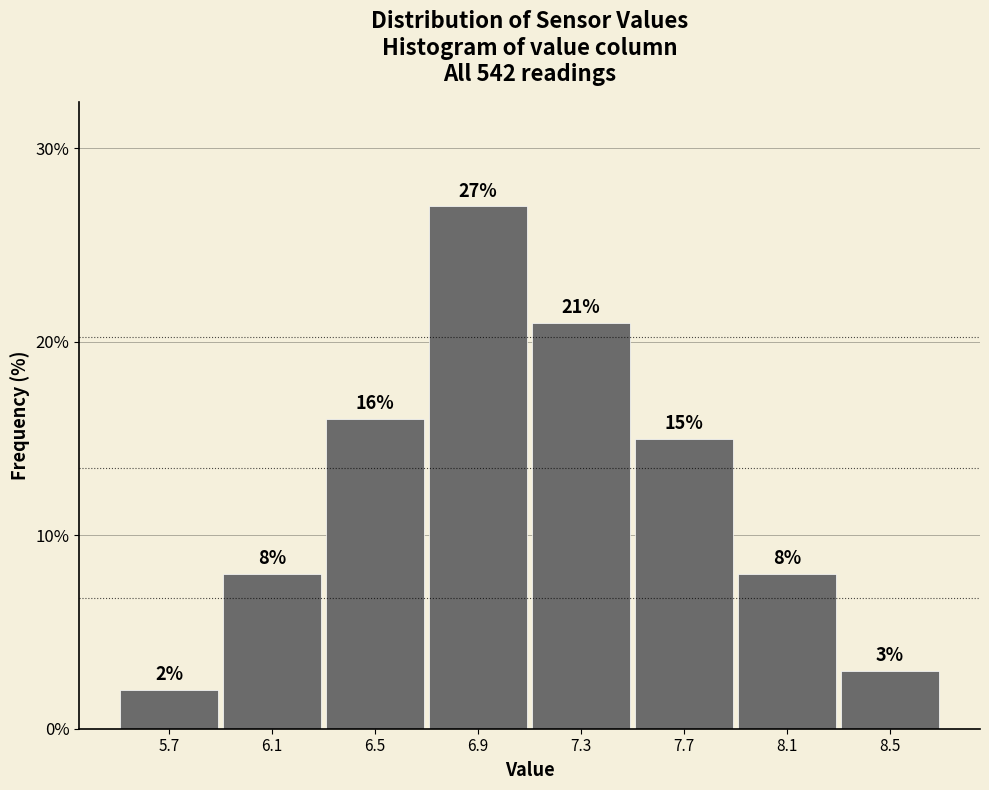

Reading left to right, transcribe all the data shown in this chart.

5.7=2	6.1=8	6.5=16	6.9=27	7.3=21	7.7=15	8.1=8	8.5=3